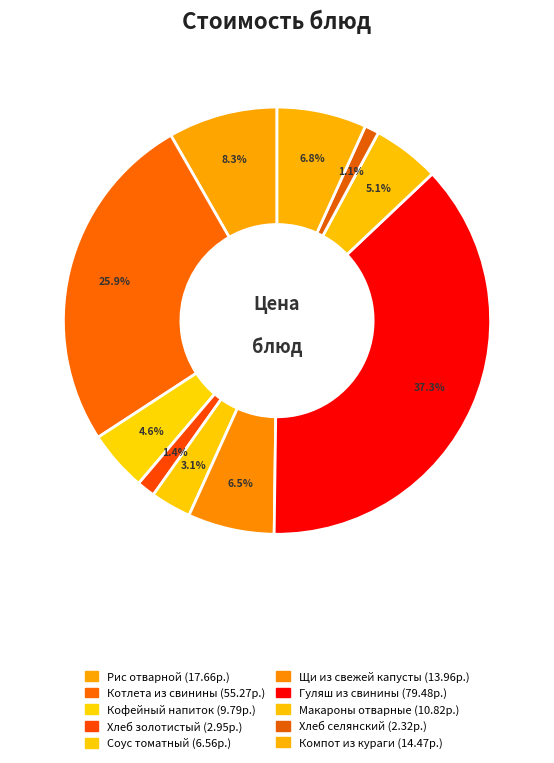

Approximately how many times larger is the value at Хлеб золотистый compared to Хлеб селянский?

1.3